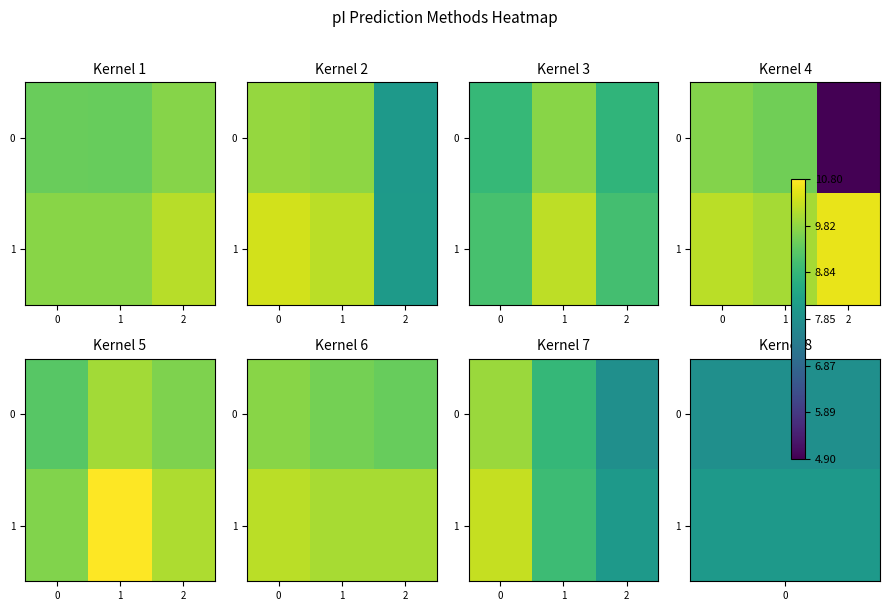

True or false: 0 has a value of 1.8 at 1.

False